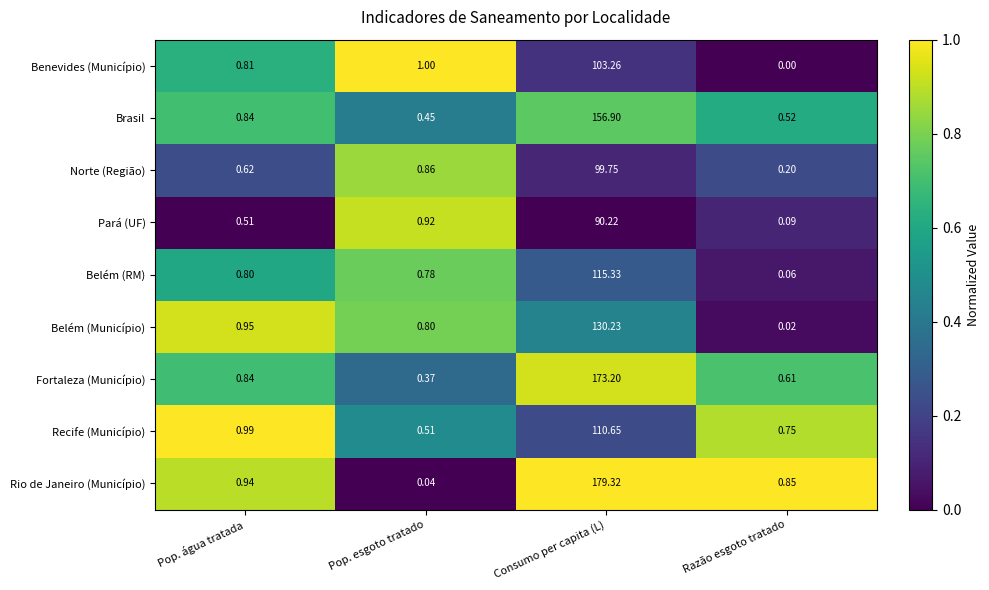

Which series has the widest spread of values?

Rio de Janeiro (Município)